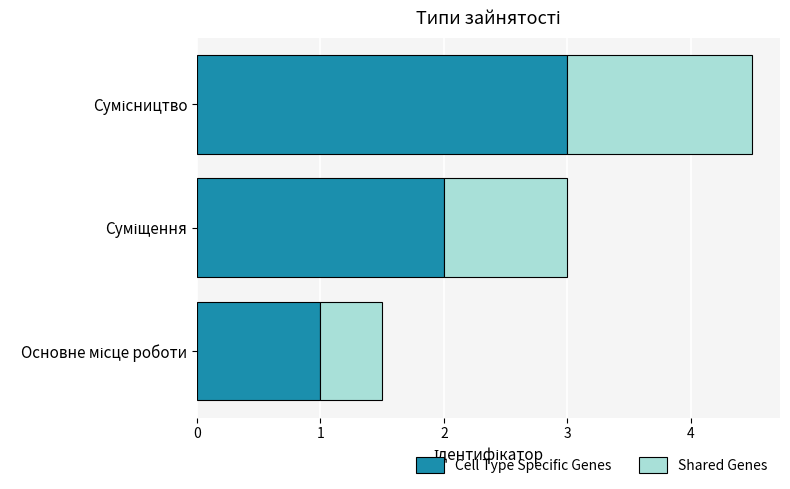

What is the lowest value of the Cell Type Specific Genes series?

1.0